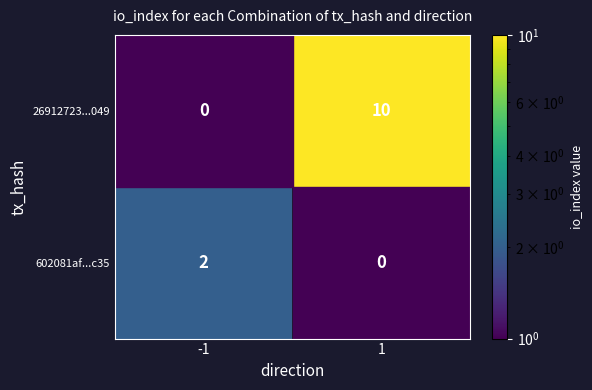

Is the value of 602081af...c35 at -1 greater than the value of 26912723...049 at 1?

No